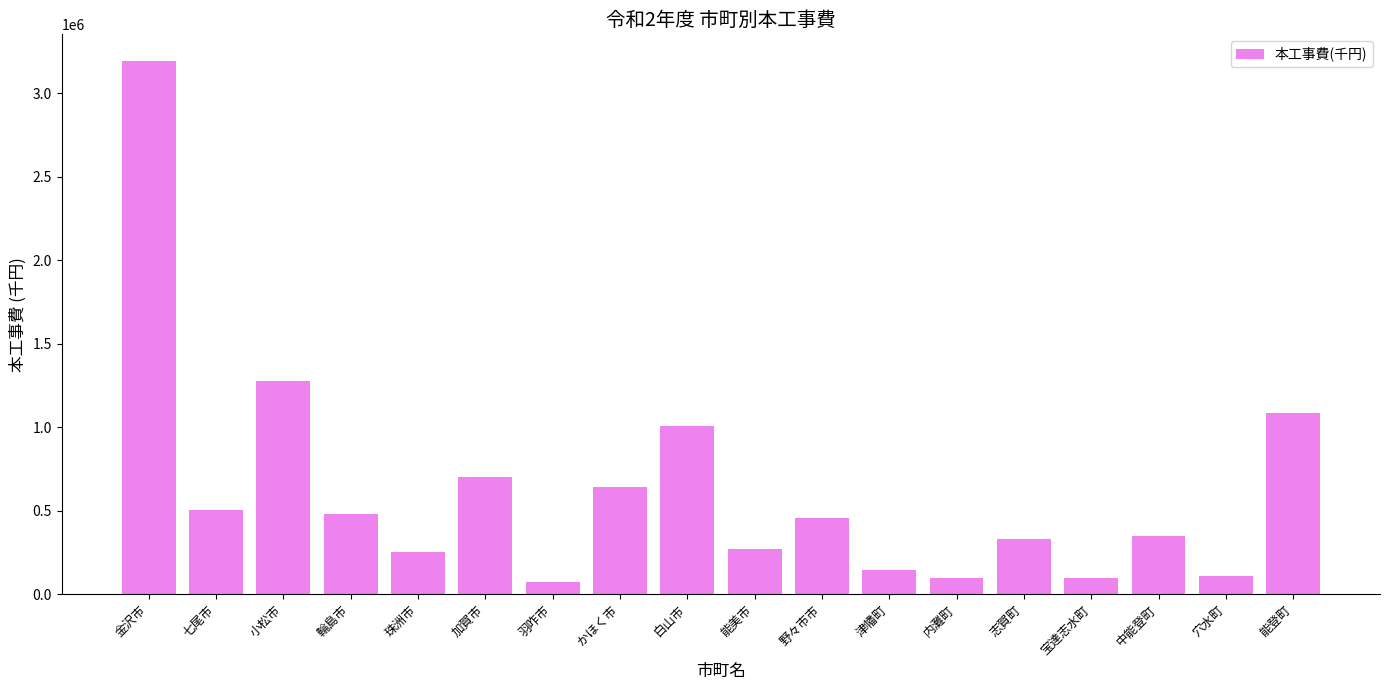

True or false: the data shows 568129 at 志賀町.

False